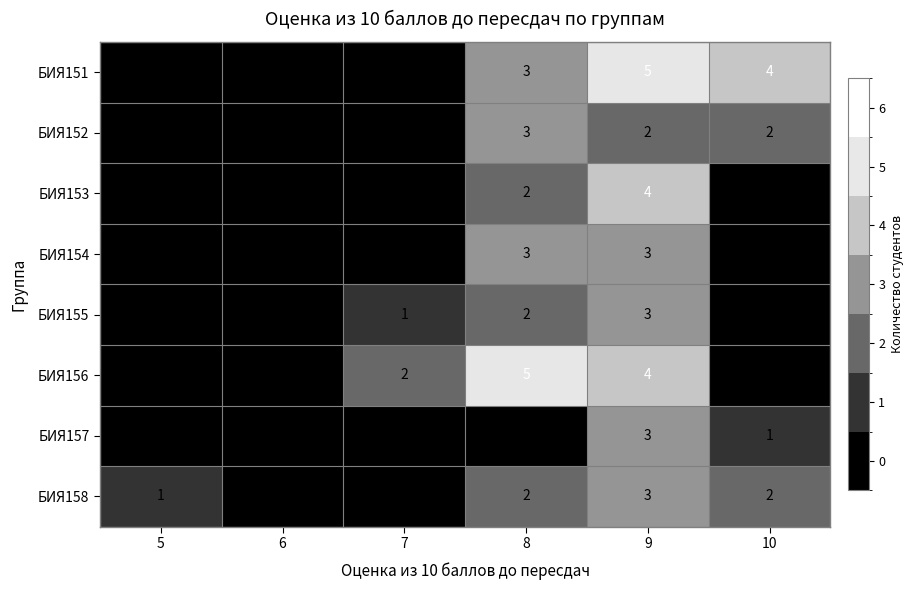

Between 5 and 8, which series saw the biggest shift?

БИЯ156